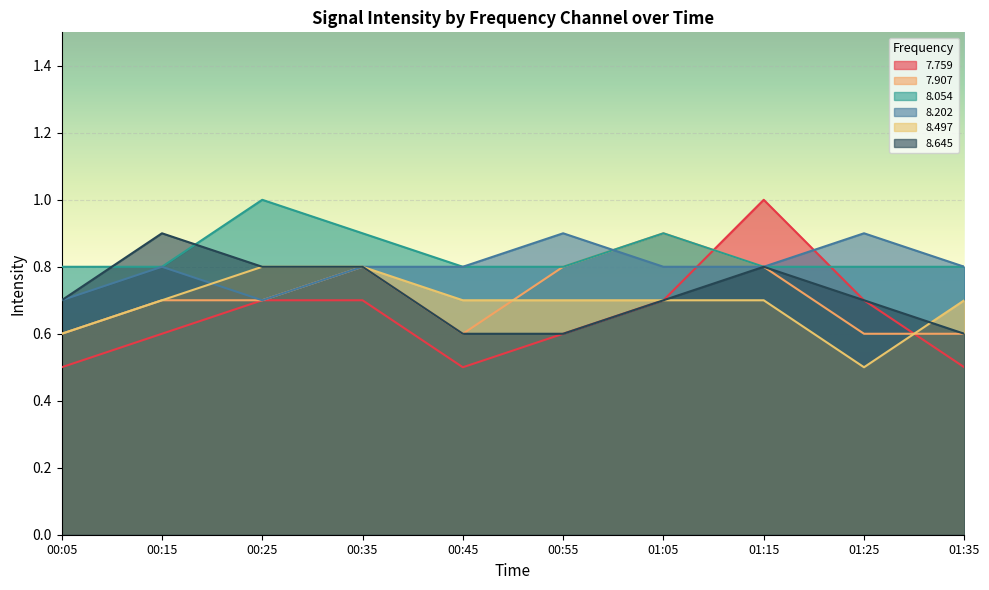

What position from the right is 00:45?

6